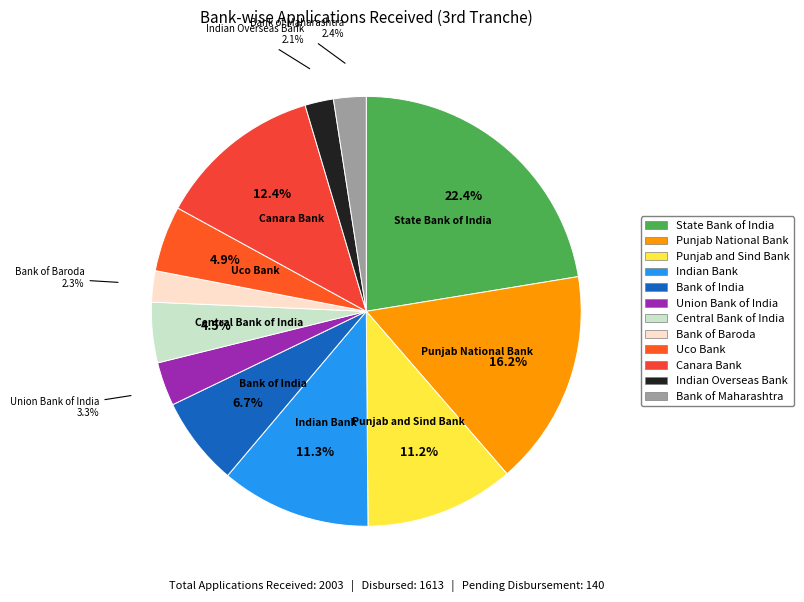

How many slices are in this pie chart?

12